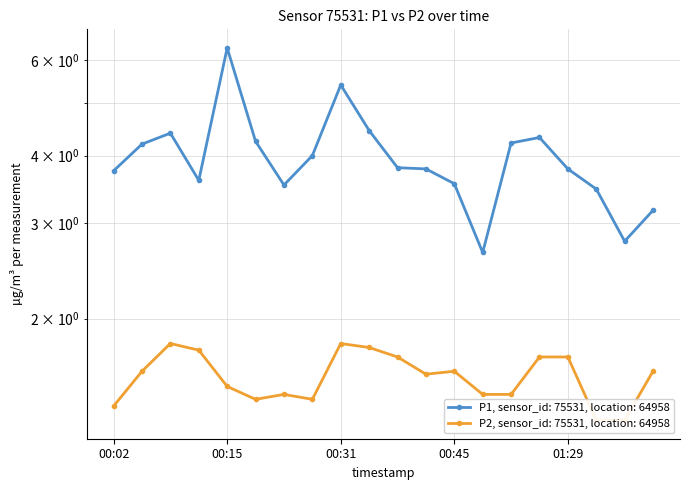

Reading right to left, what are all the values shown in this chart?

P1: 01:37=3.2	01:34=2.8	01:32=3.5	01:29=3.8	01:20=4.3	01:12=4.2	01:04=2.6	00:45=3.5	00:42=3.8	00:36=3.8	00:33=4.5	00:31=5.4	00:28=4.0	00:20=3.5	00:18=4.2	00:15=6.3	00:13=3.6	00:10=4.4	00:04=4.2	00:02=3.8
P2: 01:37=1.6	01:34=1.3	01:32=1.3	01:29=1.7	01:20=1.7	01:12=1.4	01:04=1.4	00:45=1.6	00:42=1.6	00:36=1.7	00:33=1.8	00:31=1.8	00:28=1.4	00:20=1.4	00:18=1.4	00:15=1.5	00:13=1.8	00:10=1.8	00:04=1.6	00:02=1.4